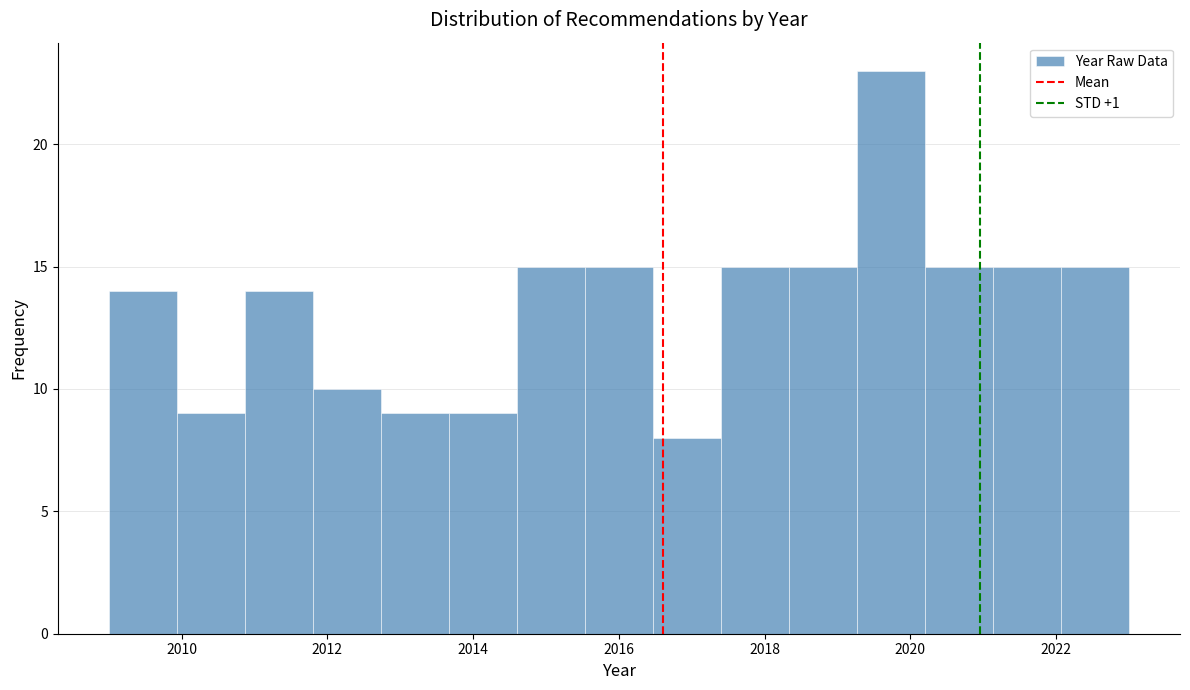

What is the height of the bar covering 2009.0 to 2010.0 on the x-axis? Neither the bar edges nor the heights are printed on the chart, so give them approximately, as read against the axes.

14